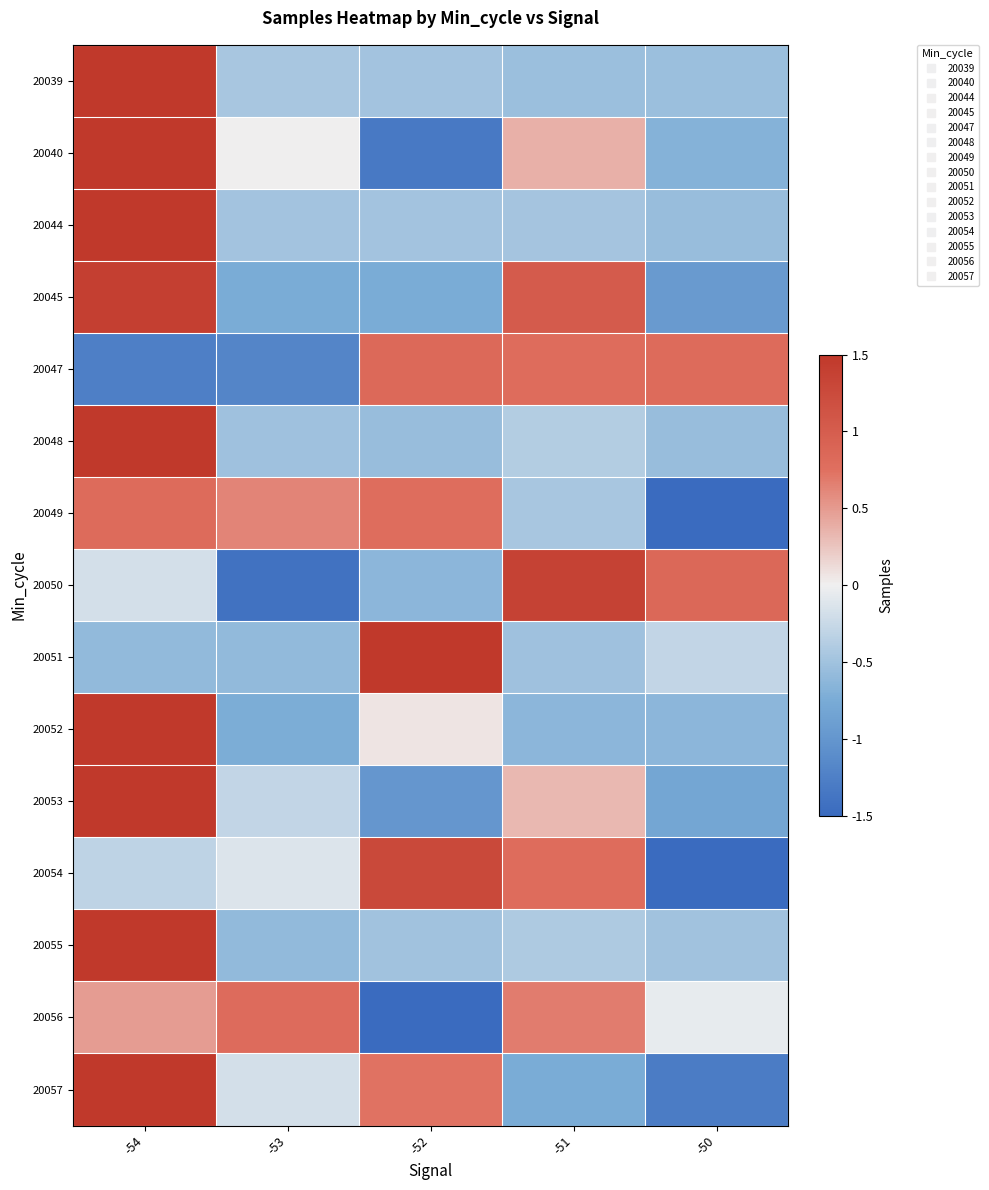

List the series in order of their peak value, lowest first.

20056, 20049, 20047, 20054, 20050, 20045, 20057, 20040, 20053, 20052, 20051, 20048, 20055, 20039, 20044